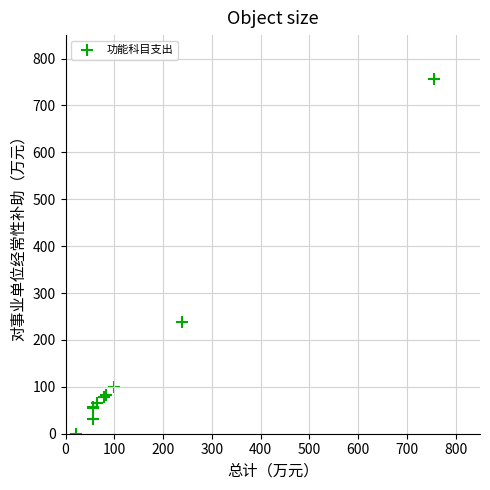

What Y value in the scatter plot is closest to 378?

238.8